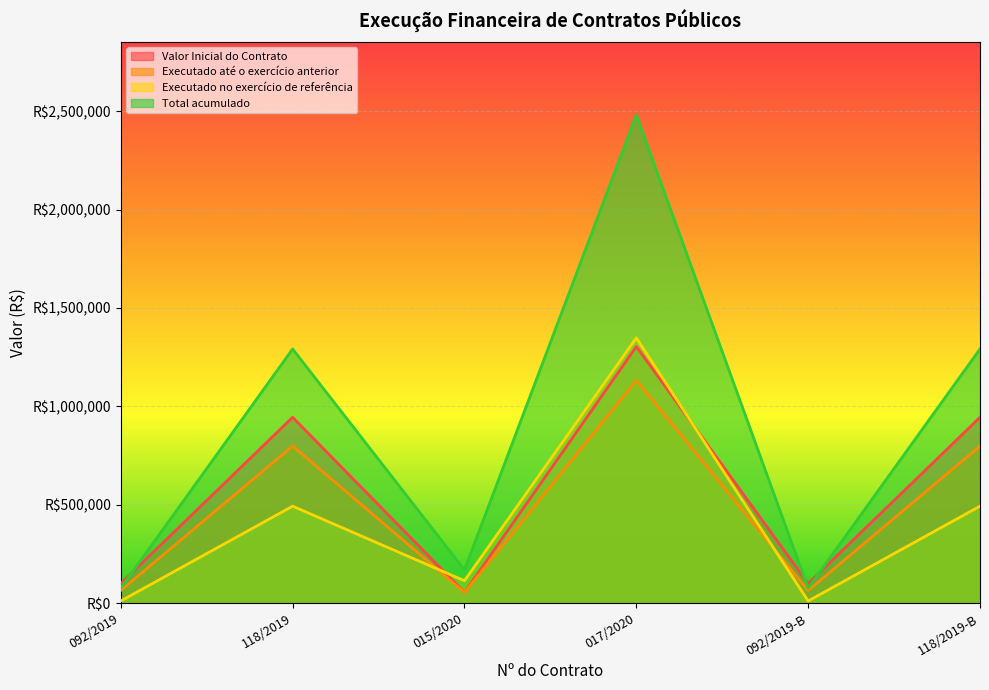

Which series has the largest range (max minus min)?

Total acumulado